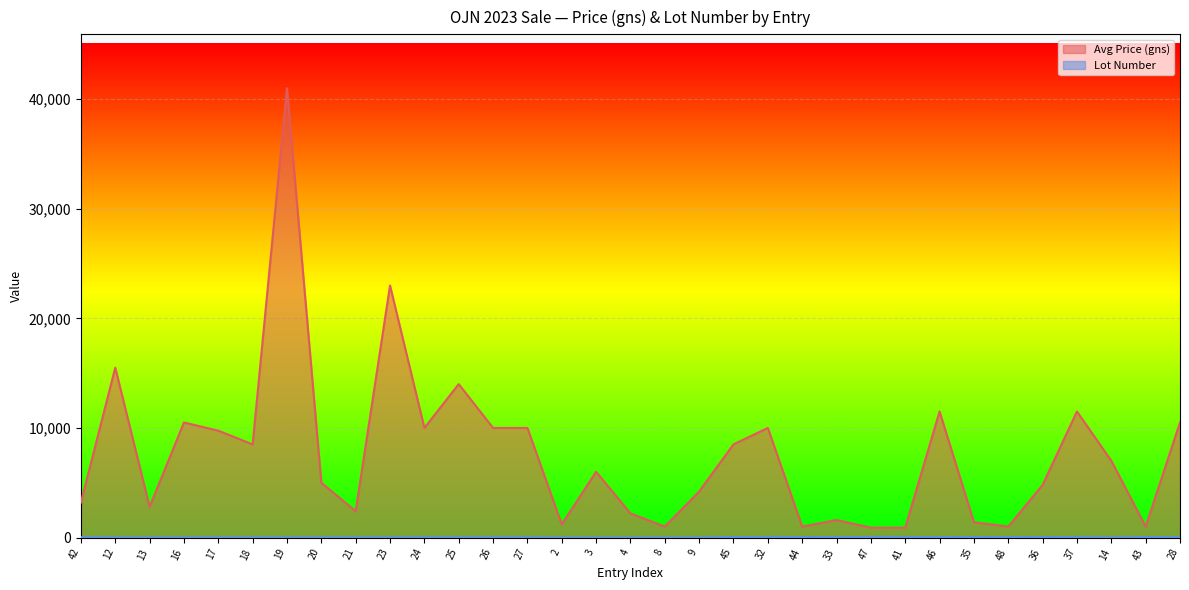

In Avg Price (gns), how many points are higher than both neighbors (excluding endpoints)?

10